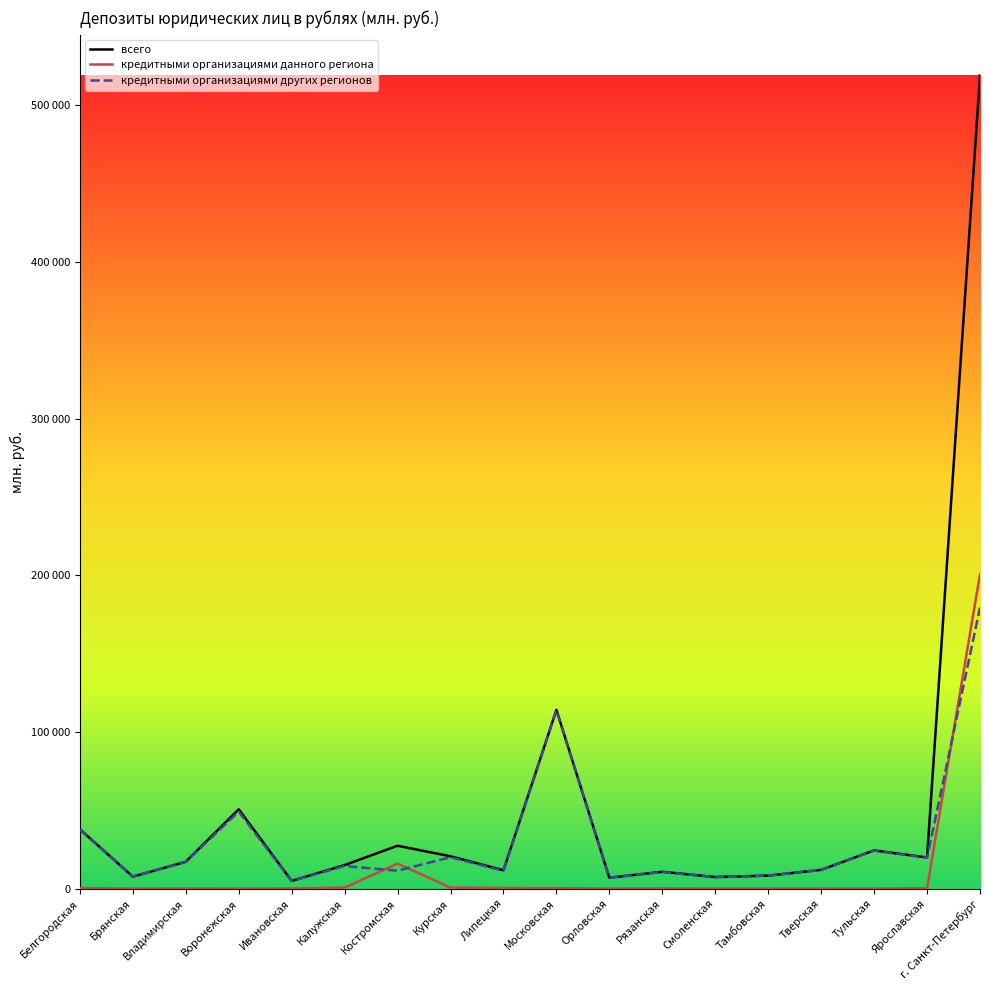

Which series has the widest spread of values?

всего